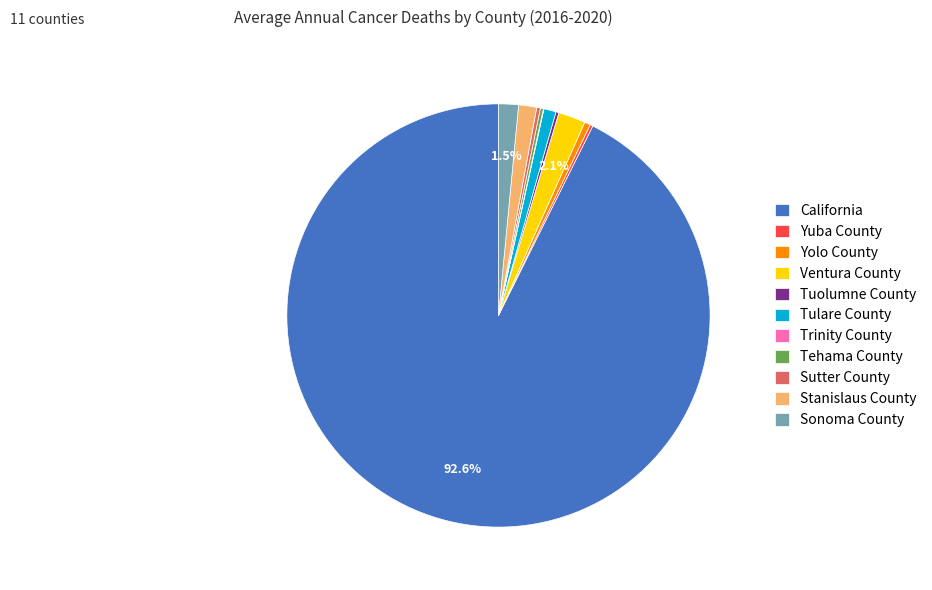

How much of the chart is everything except Sonoma County?

98.5%